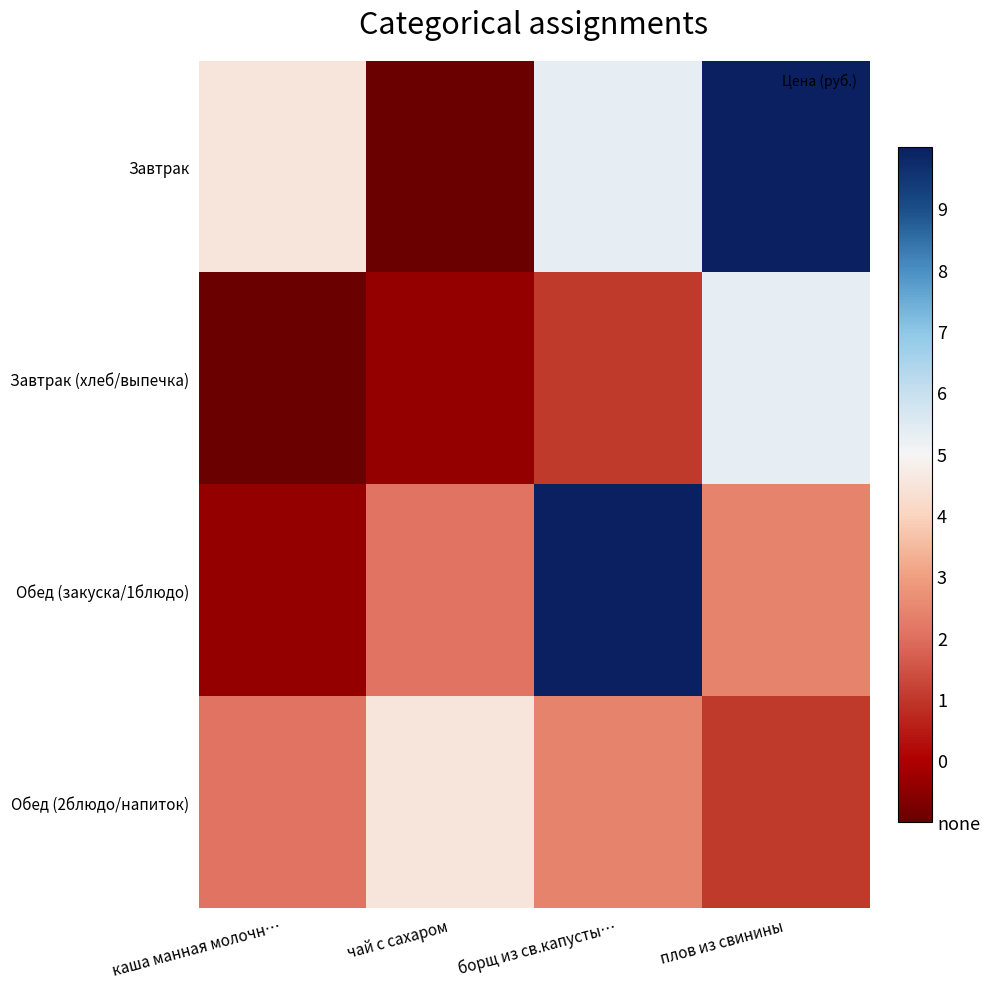

What is the difference between the highest and lowest values at борщ из св.капусты…?

26.0